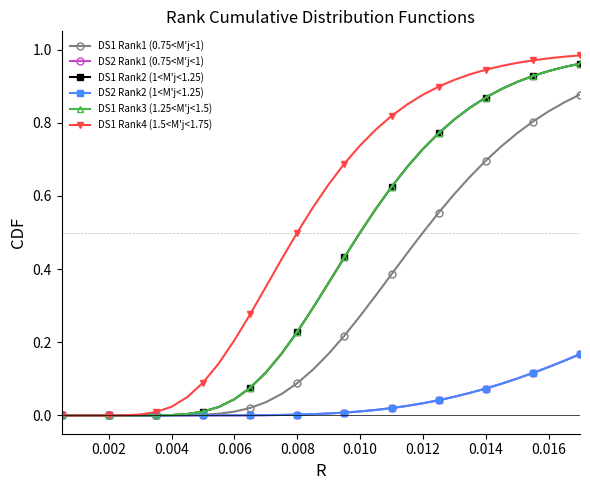

Does the chart have visible grid lines?

No